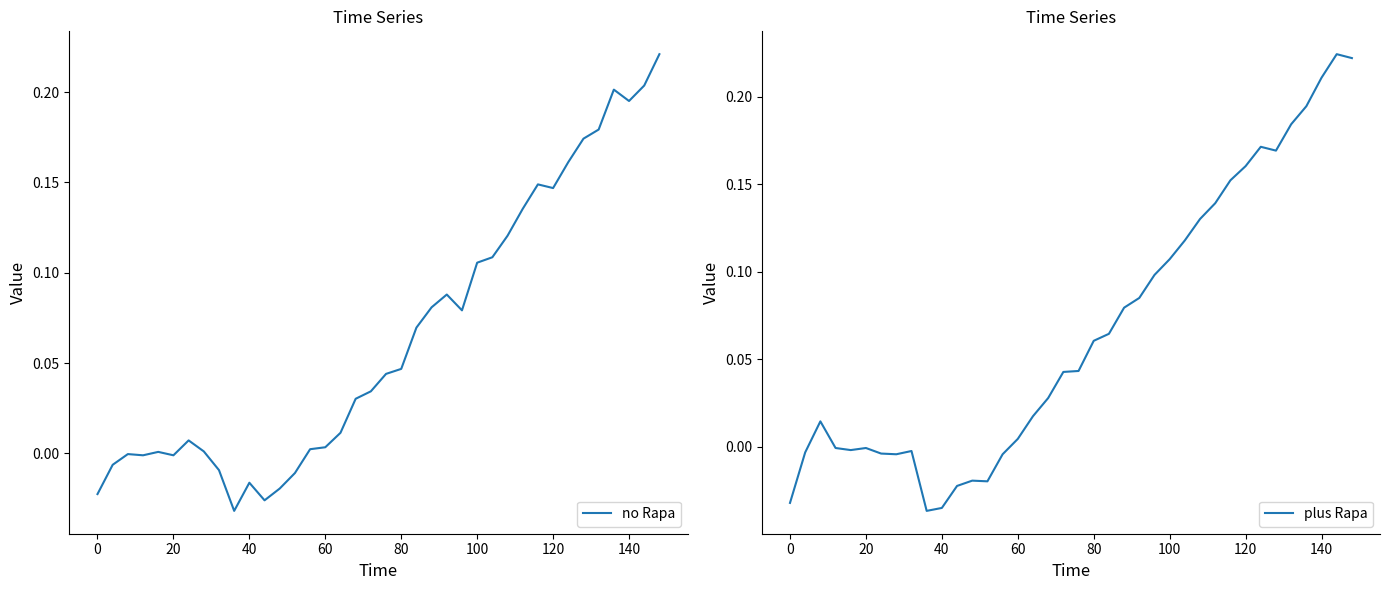

How many values in the plus Rapa series are below 0?

14